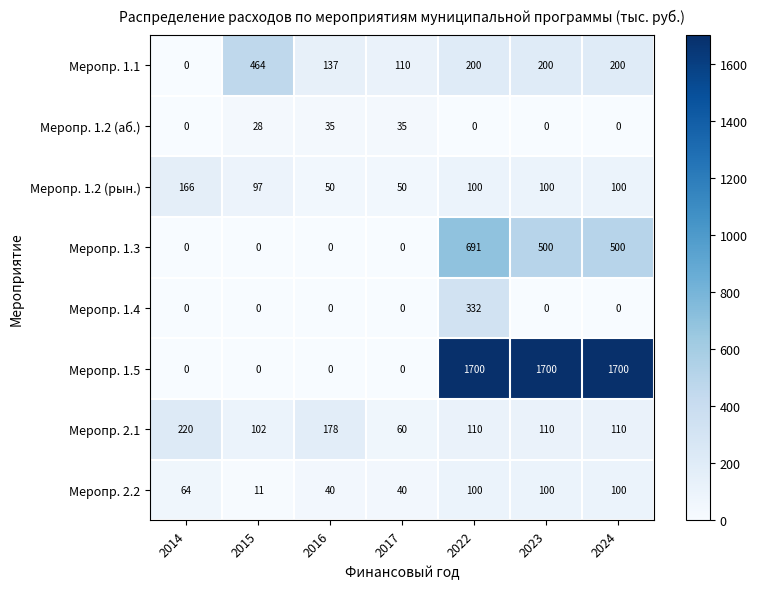

List the series in order of their peak value, lowest first.

Меропр. 1.2 (аб.), Меропр. 2.2, Меропр. 1.2 (рын.), Меропр. 2.1, Меропр. 1.4, Меропр. 1.1, Меропр. 1.3, Меропр. 1.5